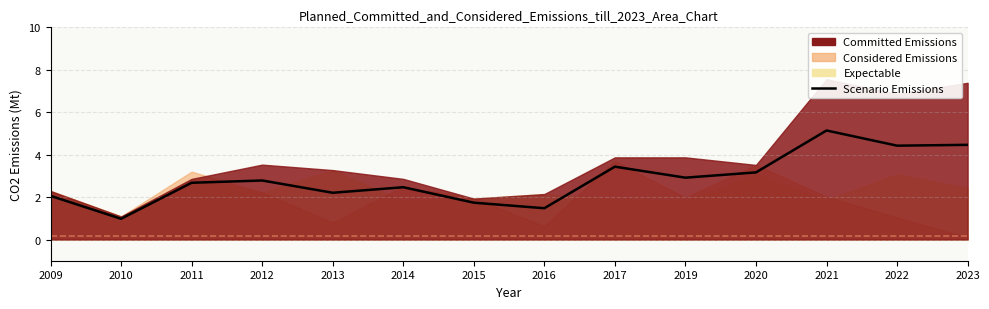

Does the chart display data point markers on the line(s)?

No